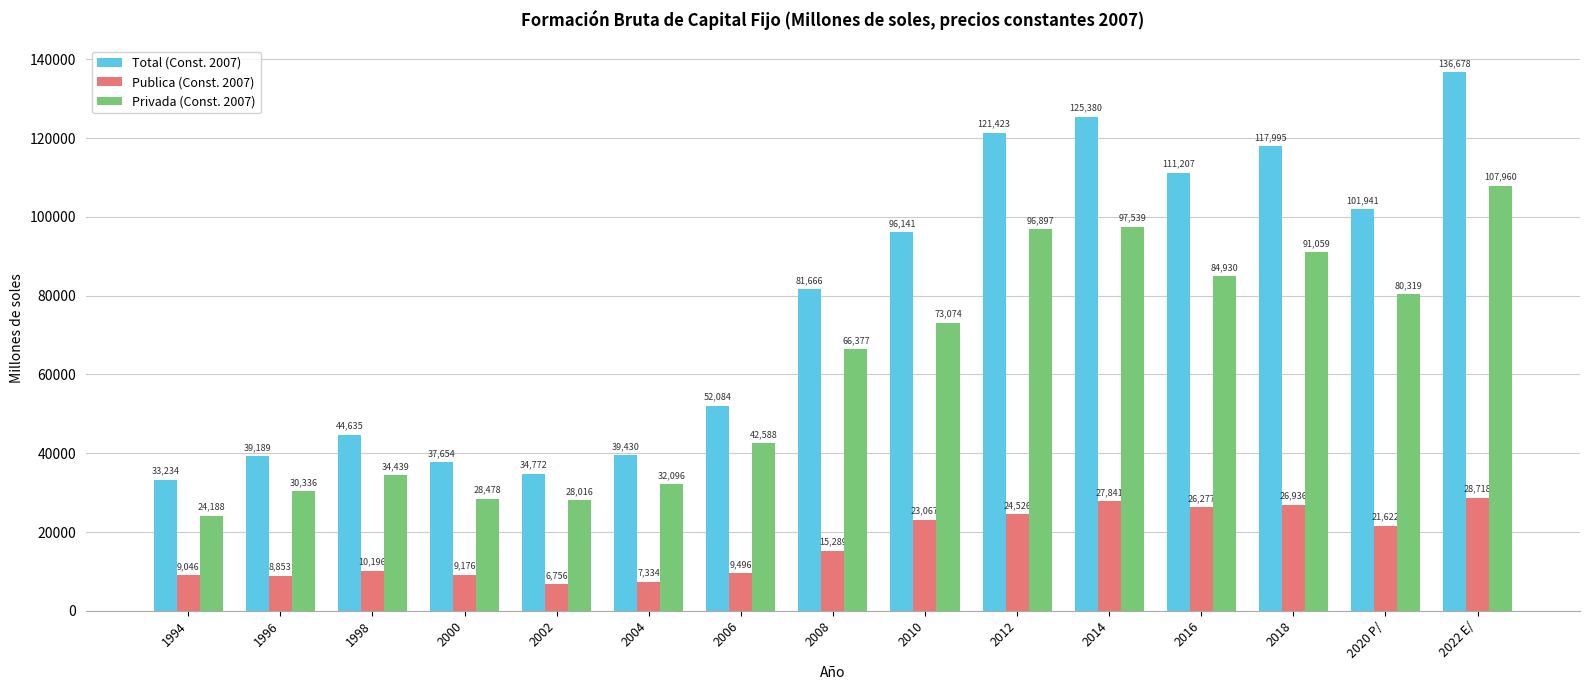

Which series has the largest range (max minus min)?

Total (Const. 2007)